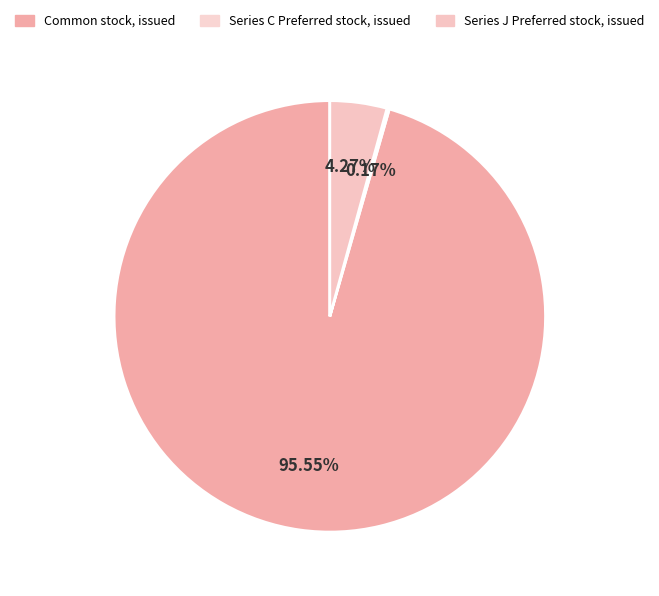

To the nearest percent, what is the average slice percentage?

33%